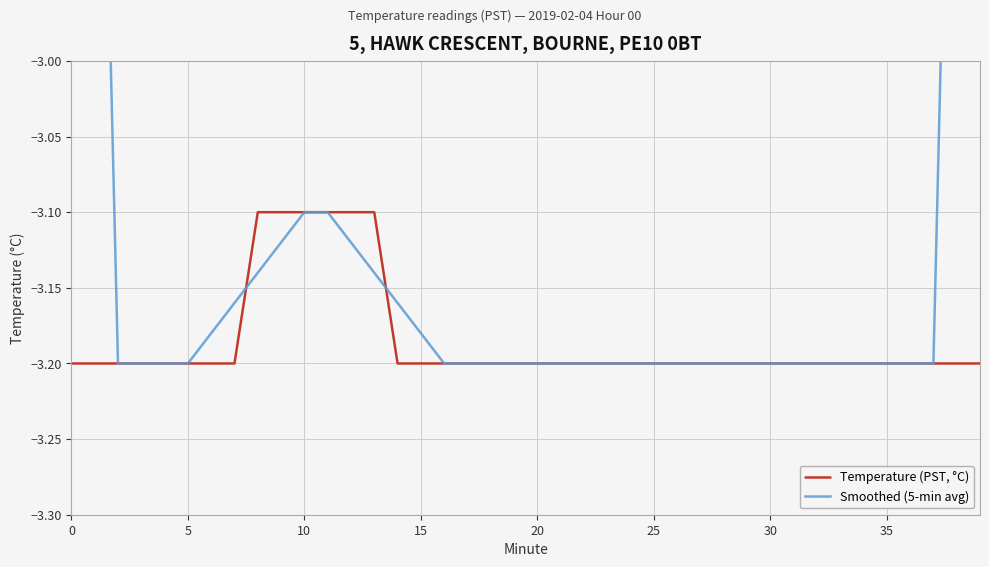

How many times do Temperature (PST, °C) and Smoothed (5-min avg) cross each other?

6